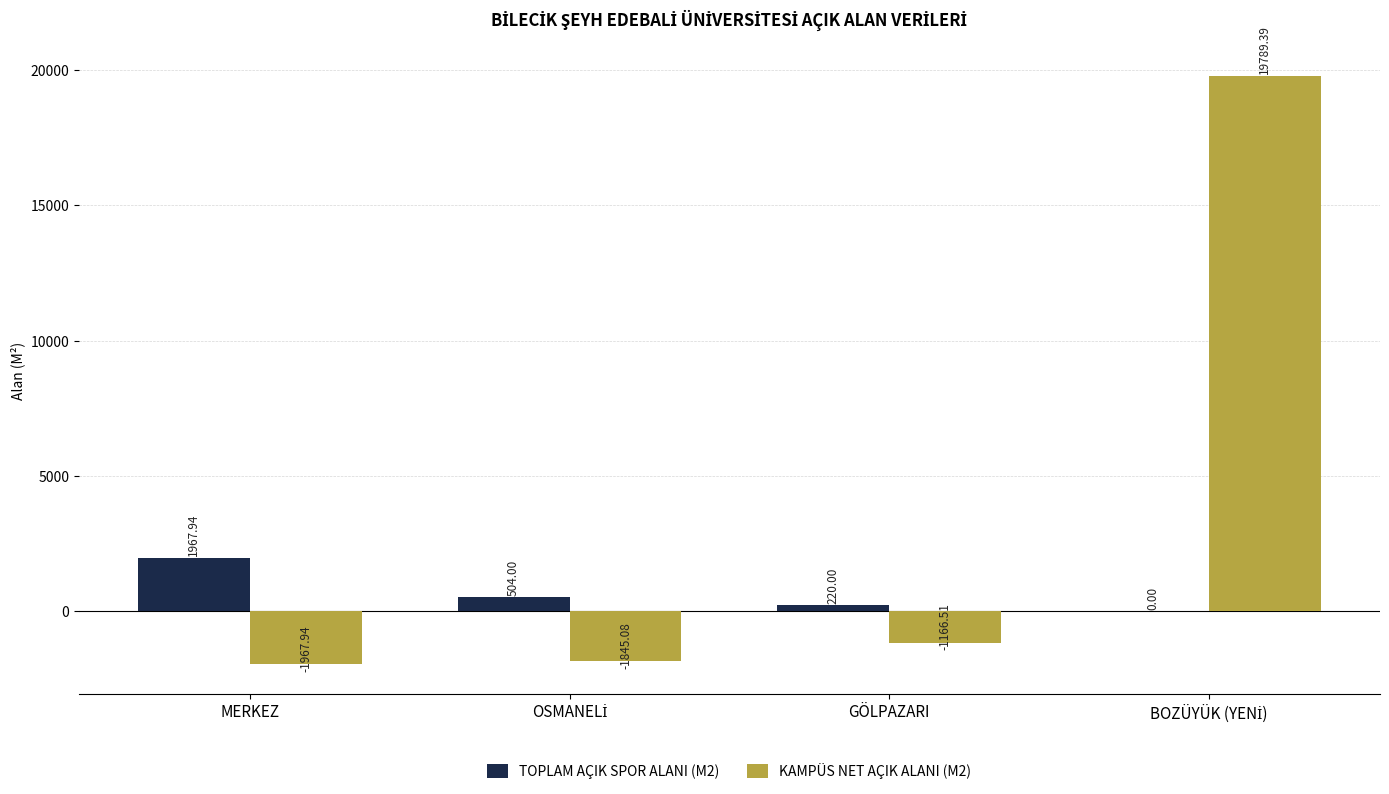

How many groups of bars are there?

4